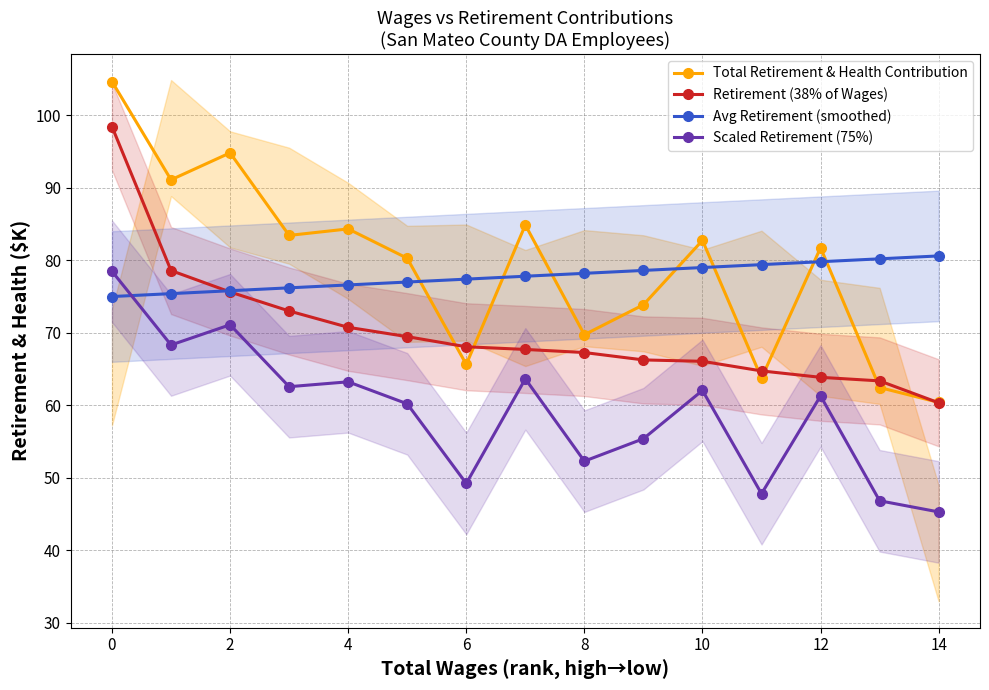

True or false: Scaled Retirement (75%) and Retirement (38% of Wages) cross at least once.

False